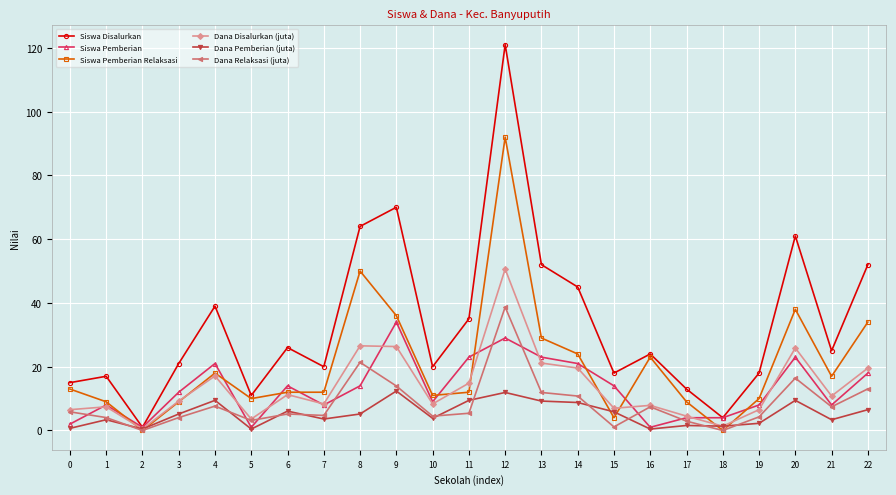

The value of Siswa Pemberian at 4 is 36.0. True or false?

False